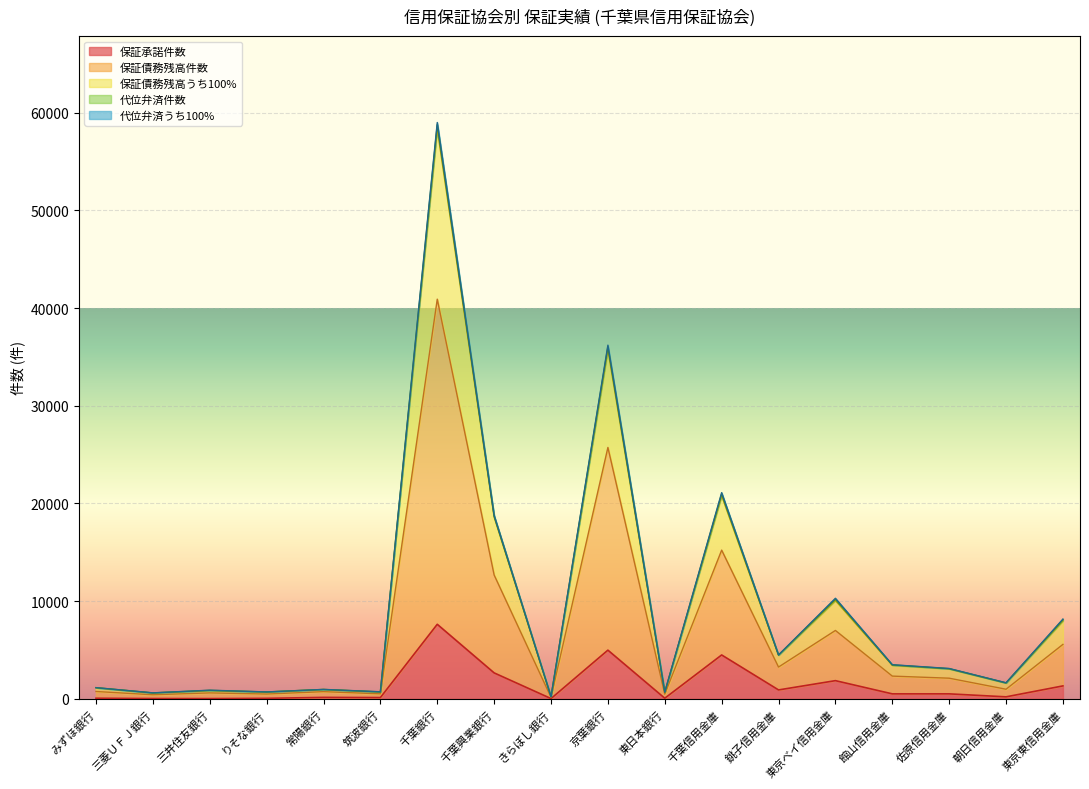

What is the spread (max minus min) of values at 銚子信用金庫?

3571.5